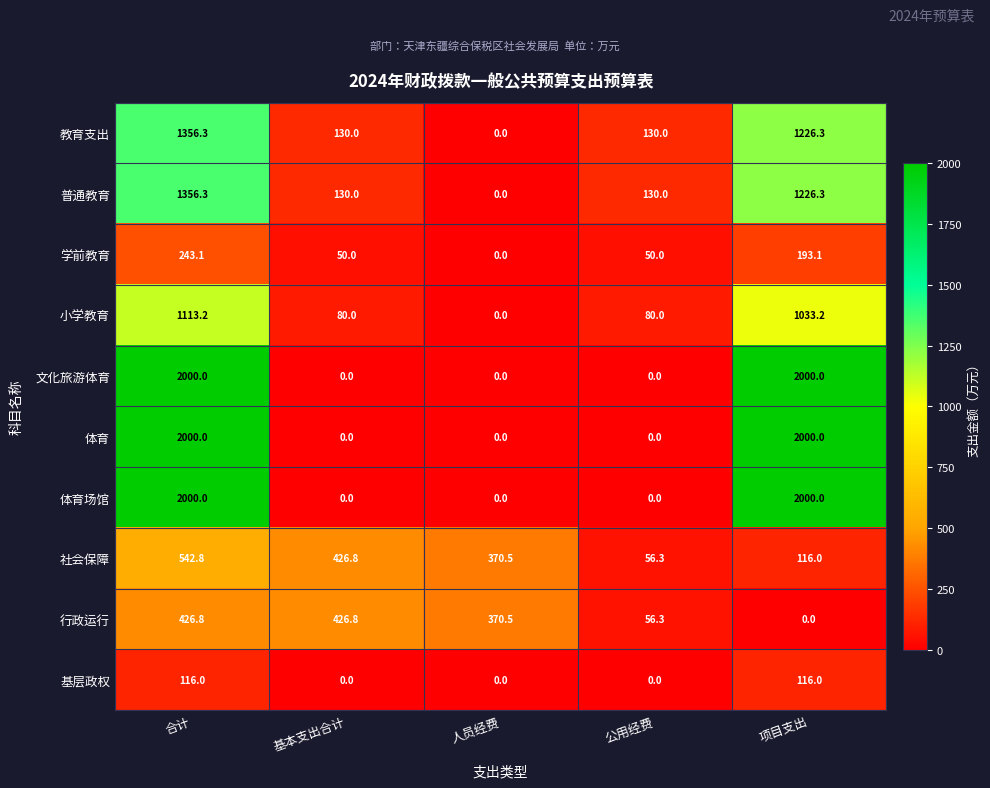

What is the greatest value displayed?

2000.0